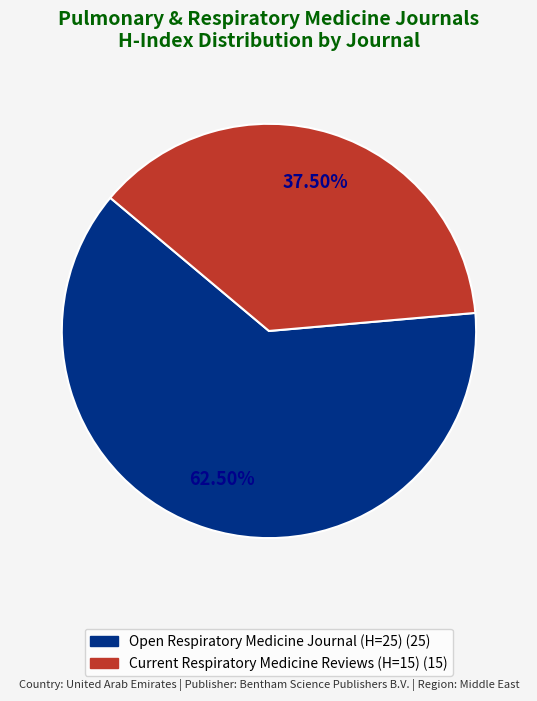

To the nearest percent, what is the average slice percentage?

50%